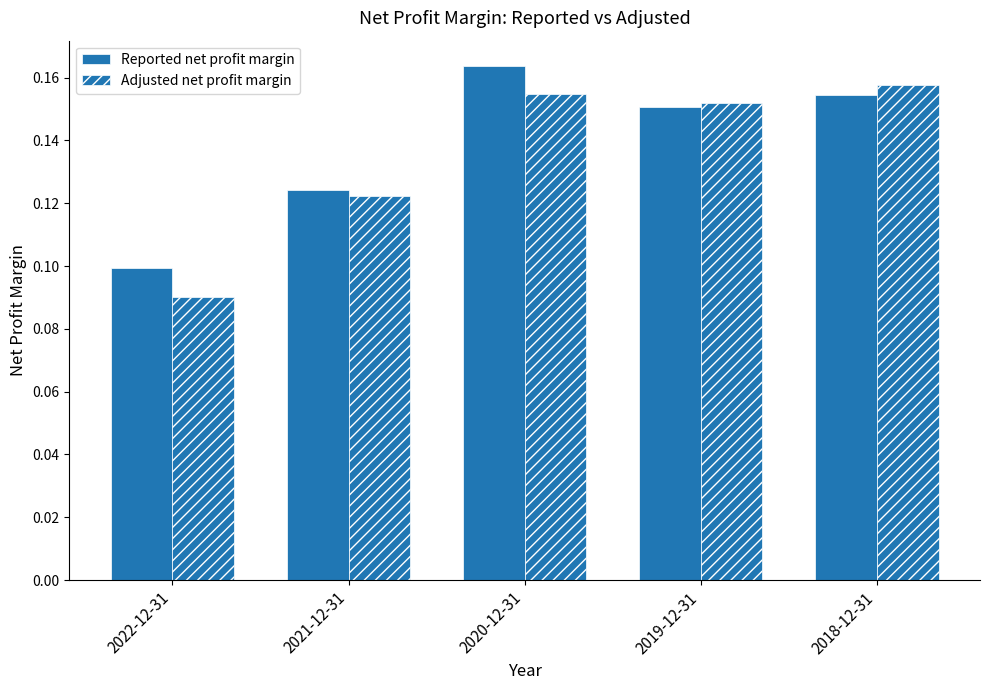

How many bars are there in each group?

2